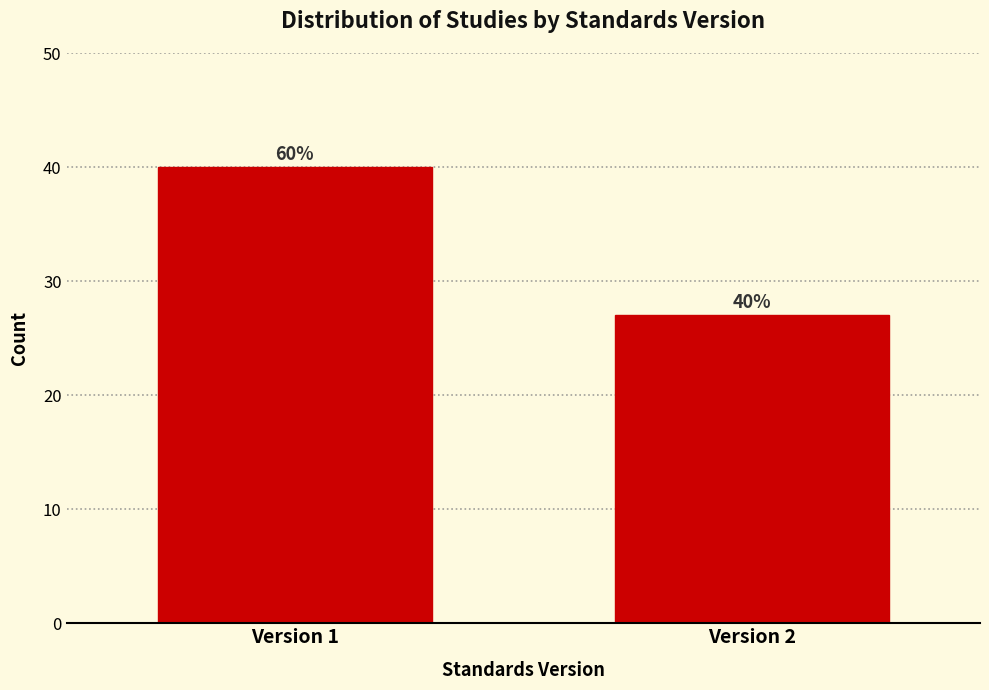

Reading right to left, list all the values displayed in this chart.

27	40